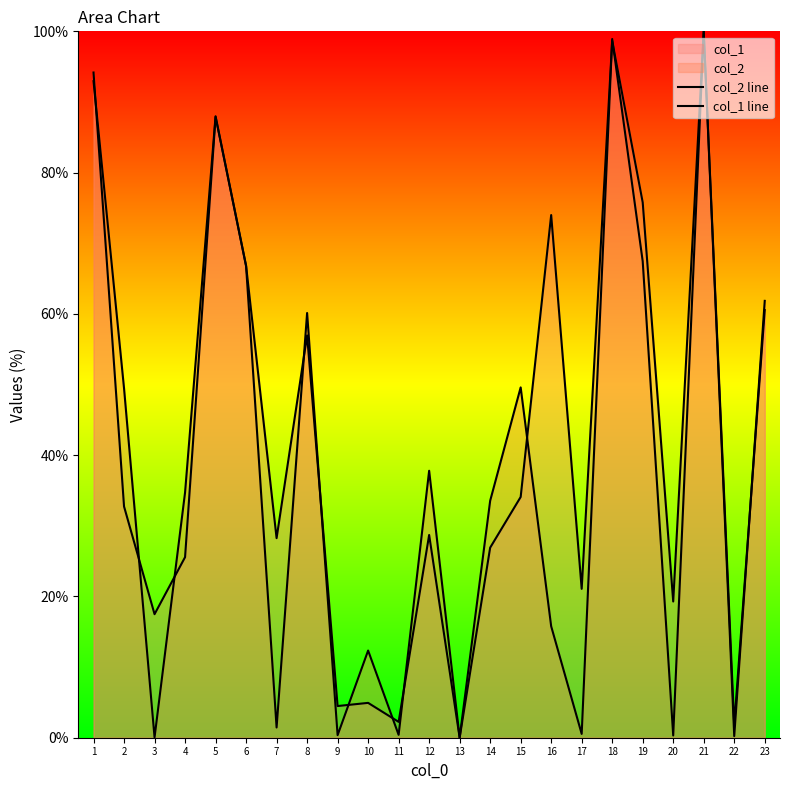

What is the value of the col_2 line point at the 19th from the left?

67.5